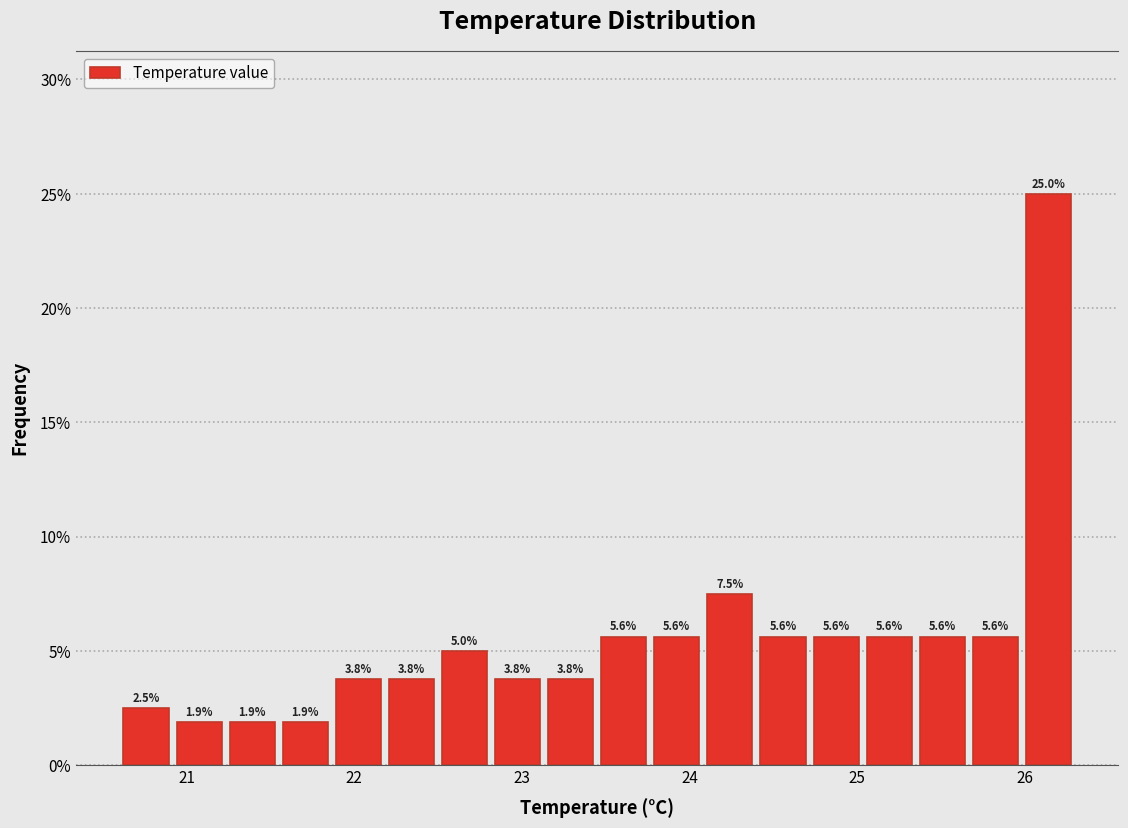

Read against the x-axis, roughly where is the centre of the tallest bar?

26.1